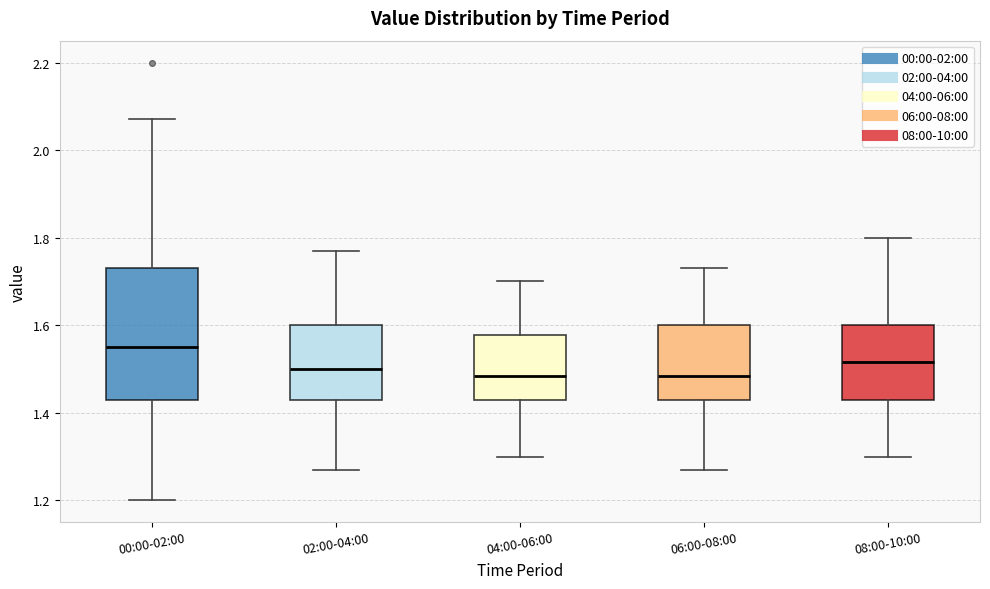

Reading left to right, transcribe this box plot: for each box, give where its median line is, the range the box spans, and where its two whiskers end, as read against the y-axis. The values are not printed on the chart, so give them approximately, as read against the axis.

00:00-02:00: median 1.56, box 1.44 to 1.74, whiskers 1.20 to 2.08
02:00-04:00: median 1.50, box 1.44 to 1.60, whiskers 1.28 to 1.78
04:00-06:00: median 1.48, box 1.44 to 1.58, whiskers 1.30 to 1.70
06:00-08:00: median 1.48, box 1.44 to 1.60, whiskers 1.28 to 1.74
08:00-10:00: median 1.52, box 1.44 to 1.60, whiskers 1.30 to 1.80